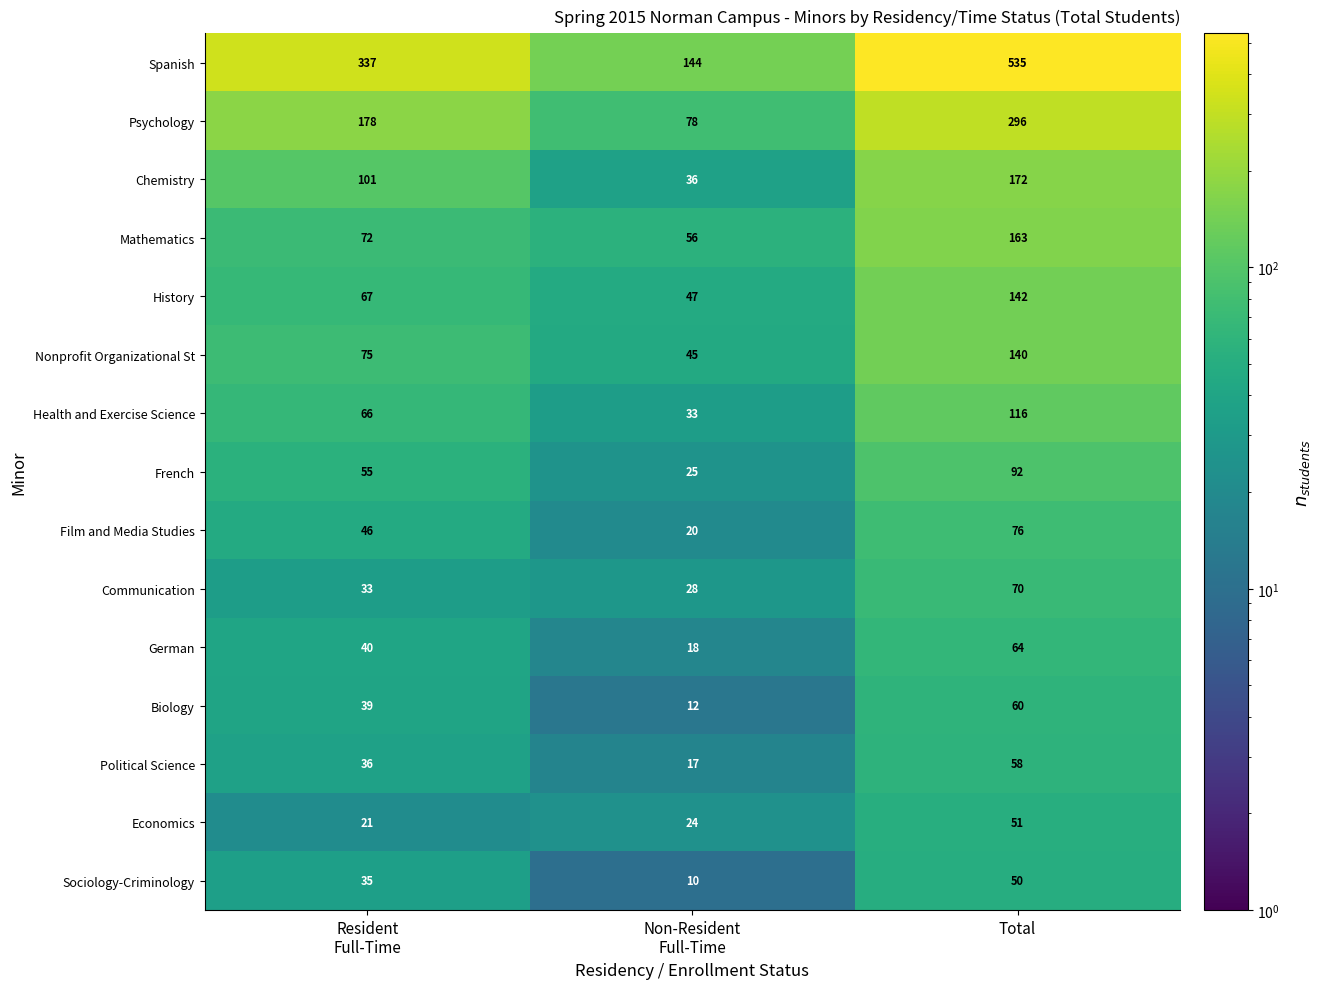

Which series has the largest range (max minus min)?

Spanish